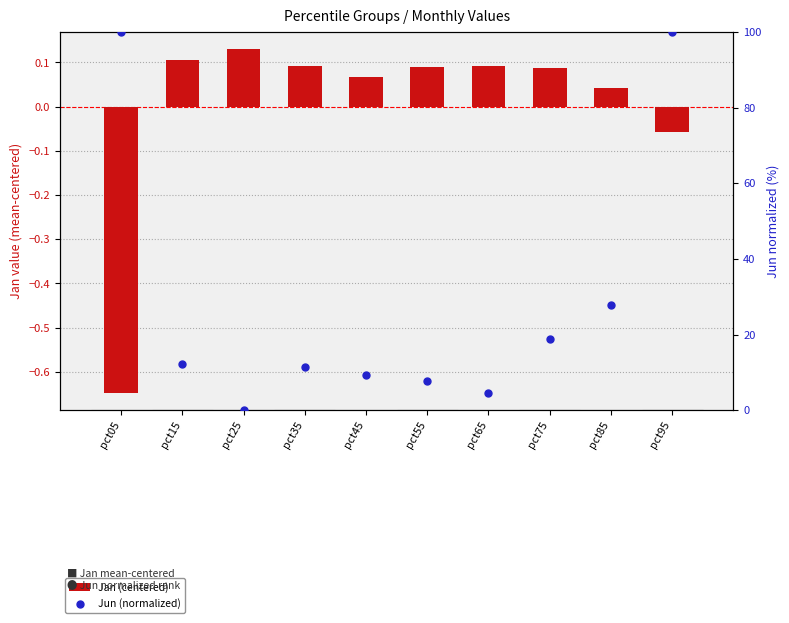

Which series has the widest spread of Y values?

Jun (normalized)